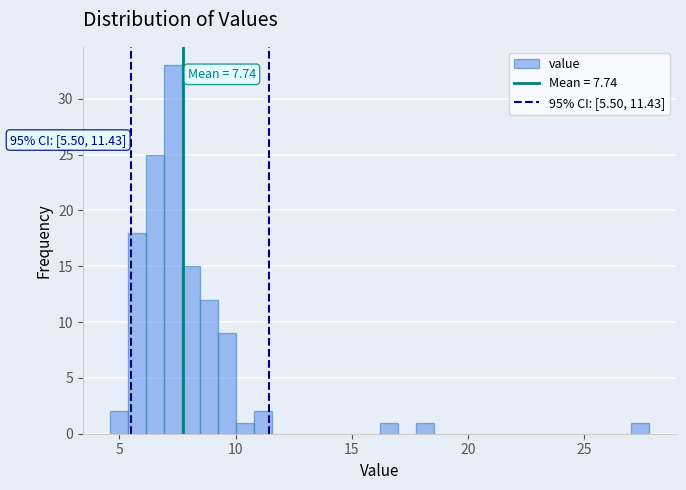

Read against the x-axis, roughly where is the centre of the tallest bar?

7.5